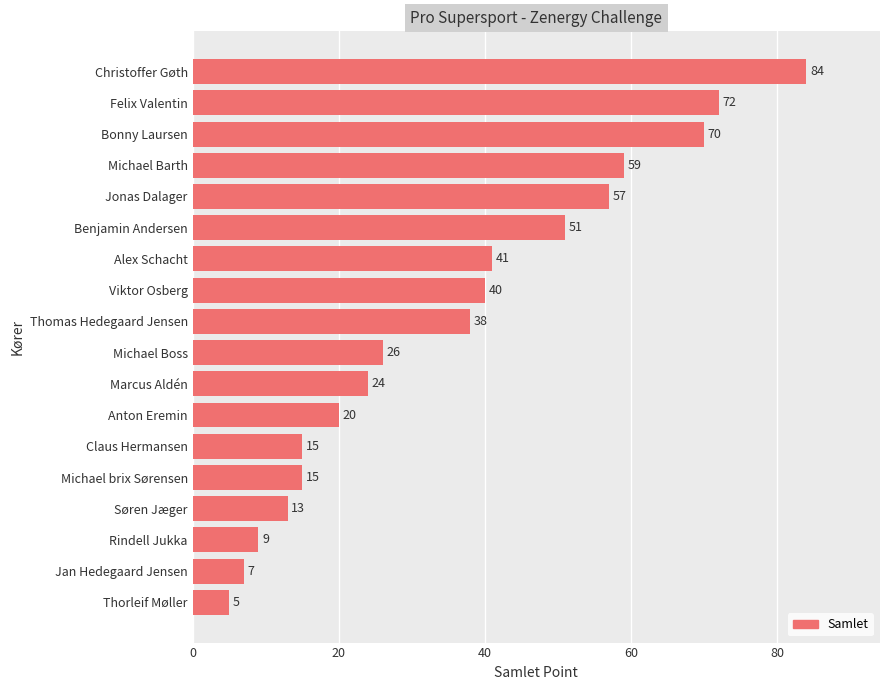

Which category has the highest value across all series?

Christoffer Gøth